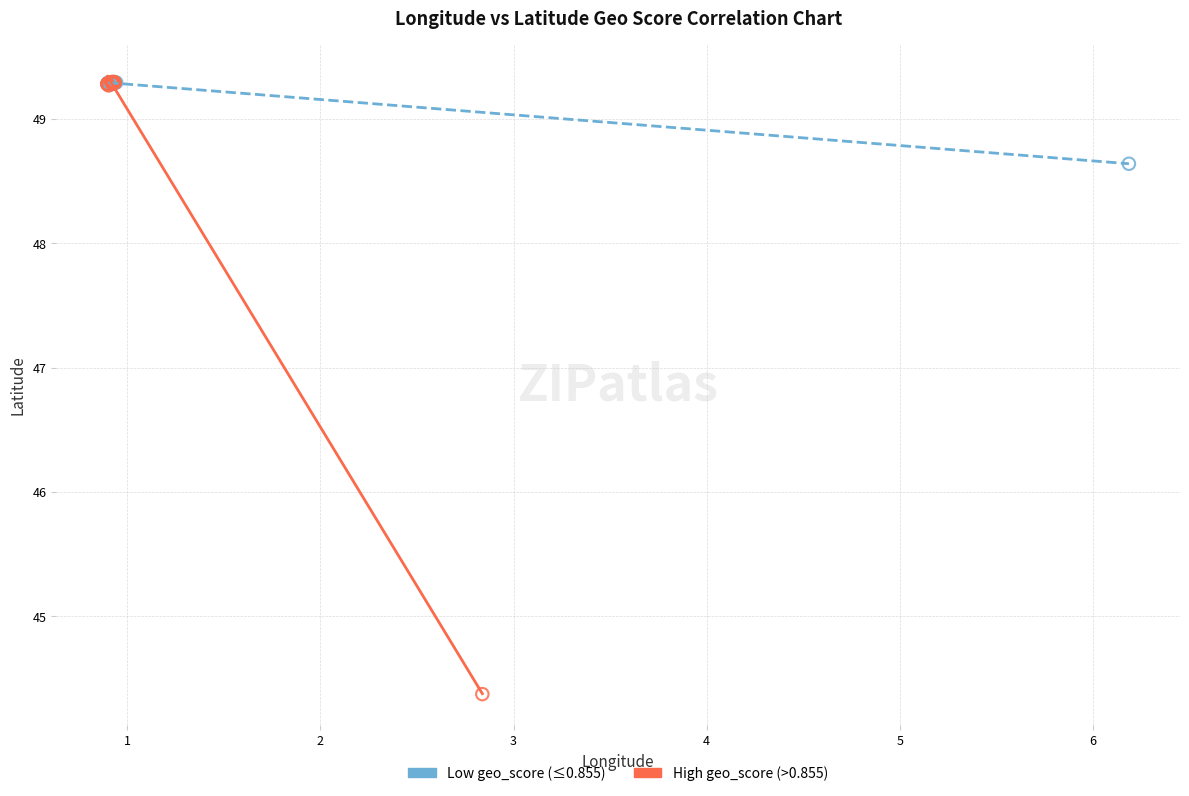

Which series has the largest Y range (max minus min)?

High geo_score (>0.855)